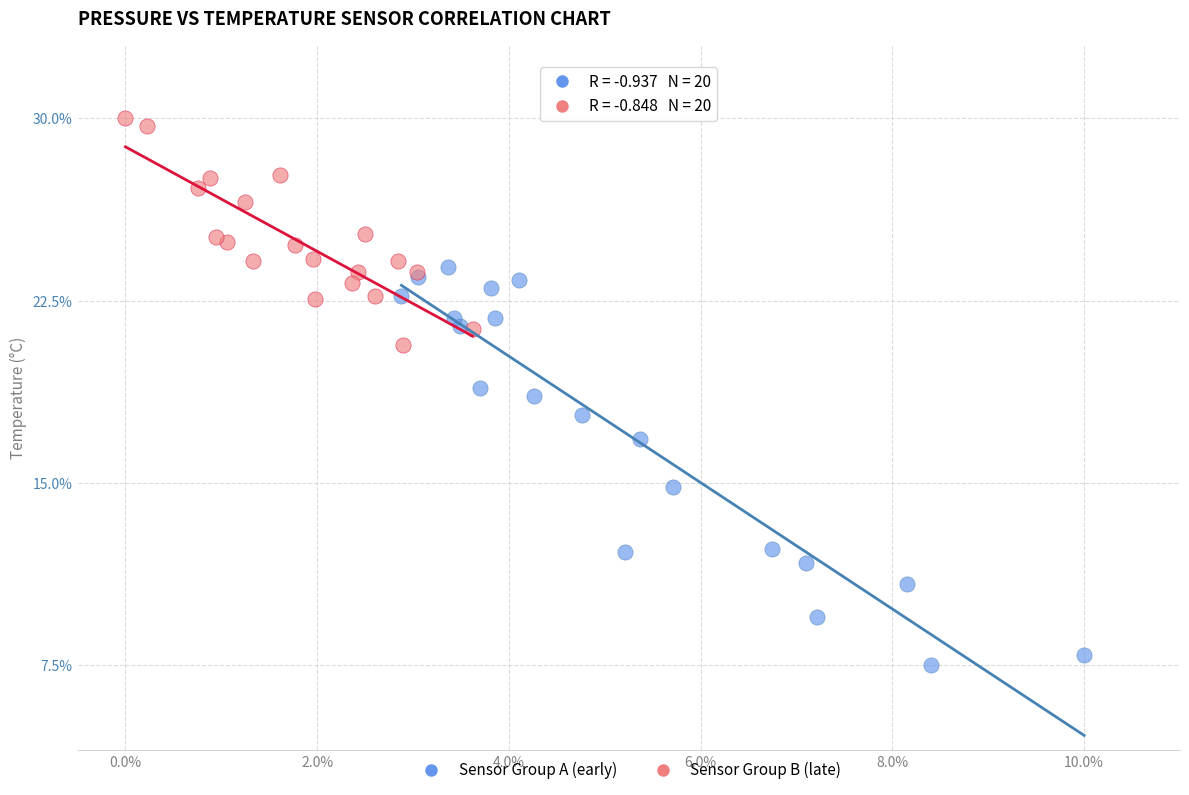

Which series contains the lowest Y value?

Sensor Group A (early)